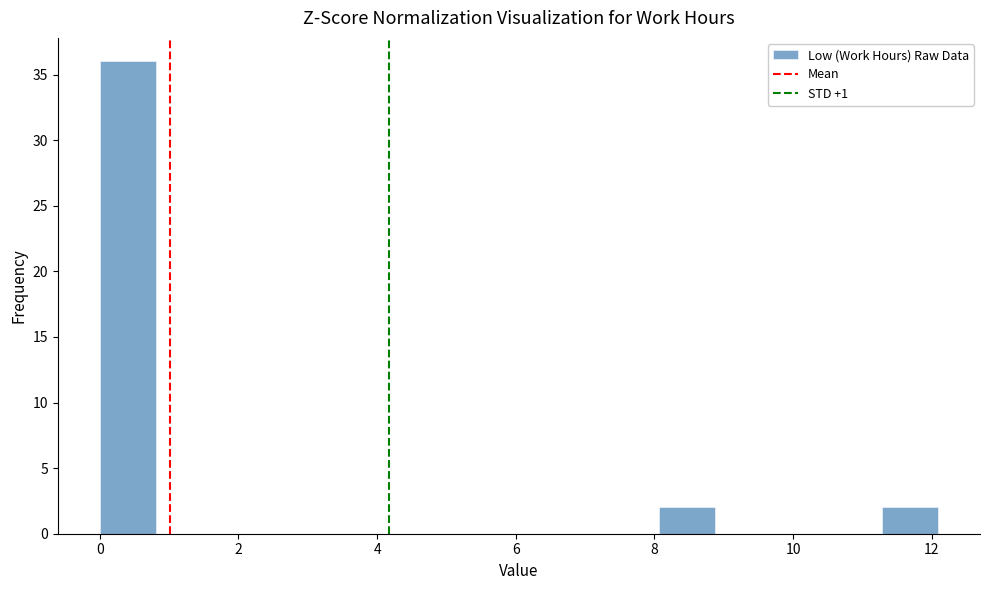

How tall is the bar that spans 0.0 to 0.8 on the x-axis? Neither the bar edges nor the heights are printed on the chart, so give them approximately, as read against the axes.

36